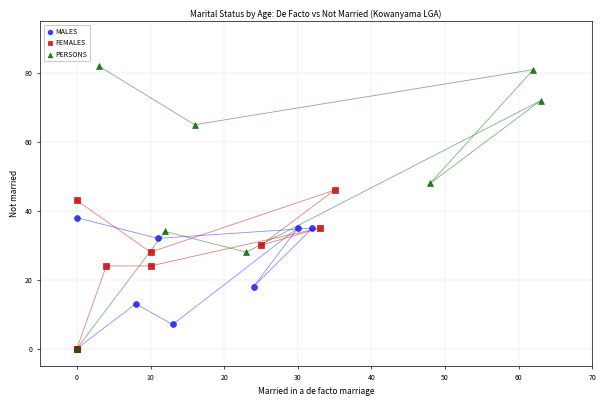

Which series has the largest Y range (max minus min)?

PERSONS